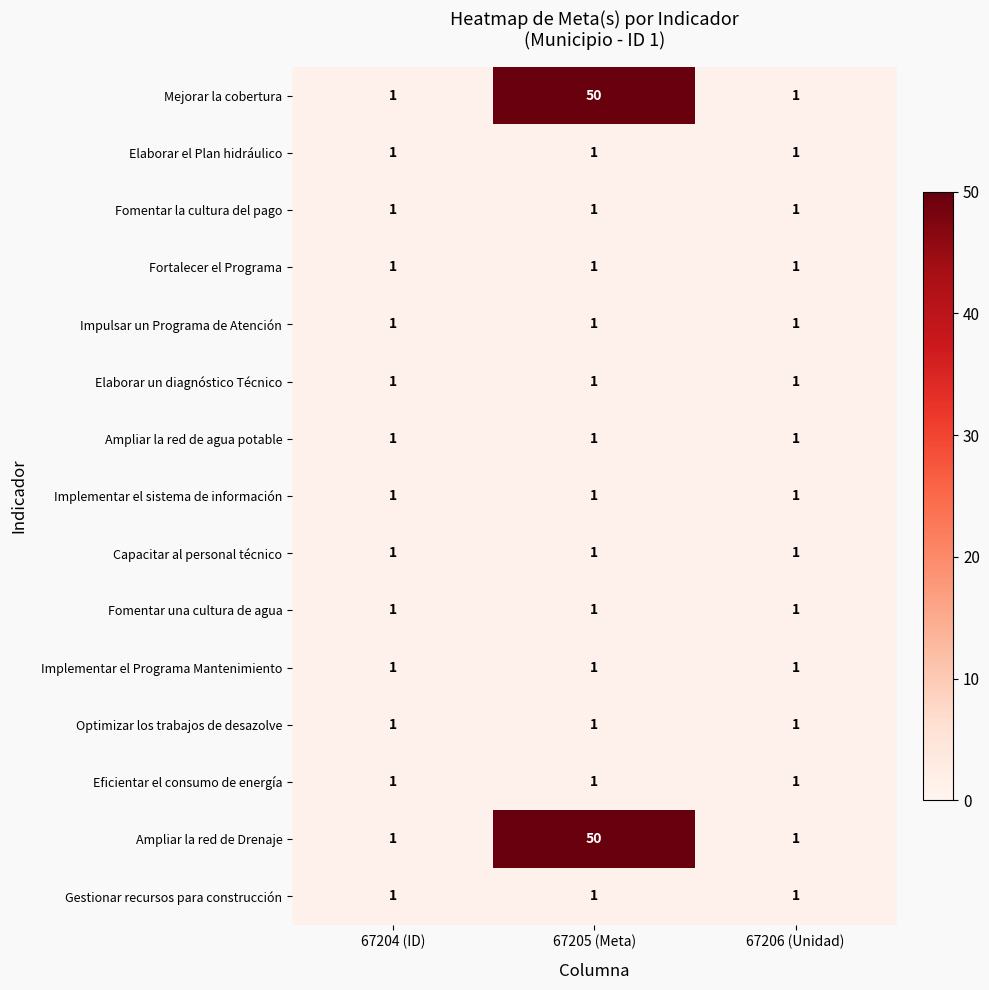

The value of Gestionar recursos para construcción at 67206 (Unidad) is 0. True or false?

False